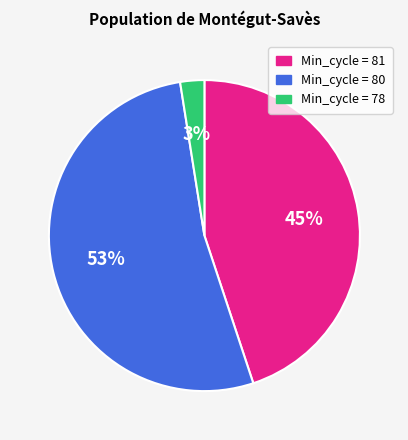

Do Min_cycle = 78 and Min_cycle = 80 together represent more than half of the pie?

Yes